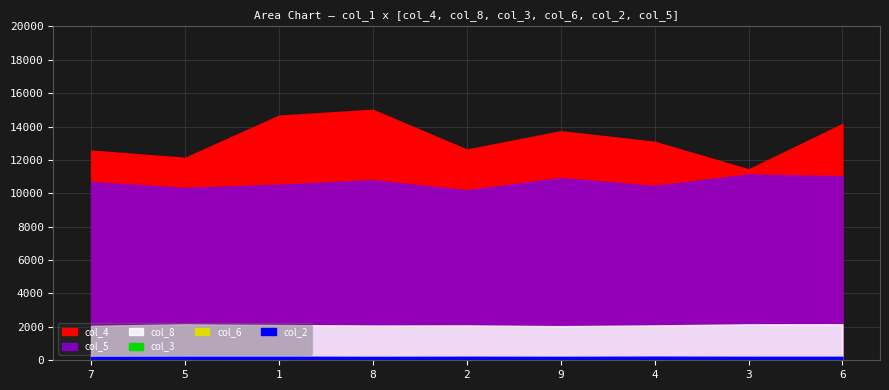

The col_3 series shows 9 at 6. True or false?

True